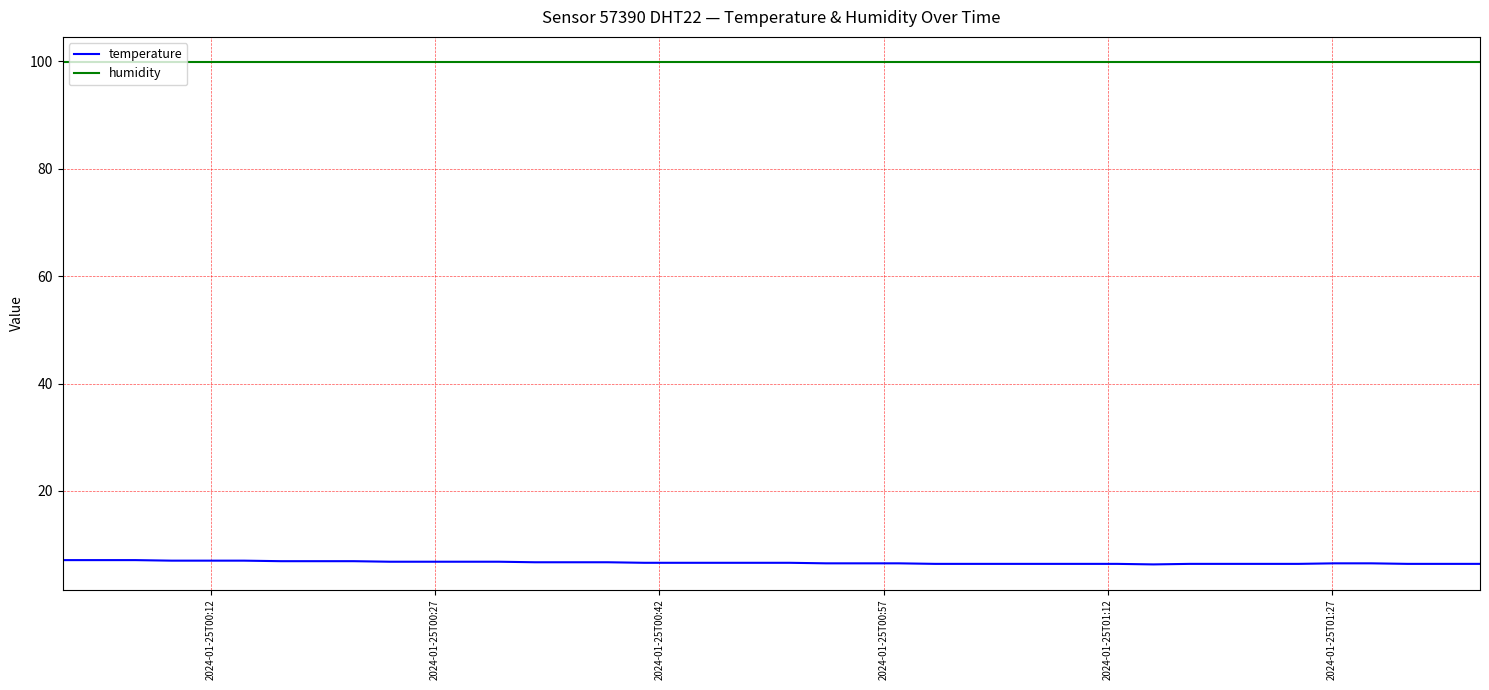

Rank the series by their average value, from highest to lowest.

humidity, temperature